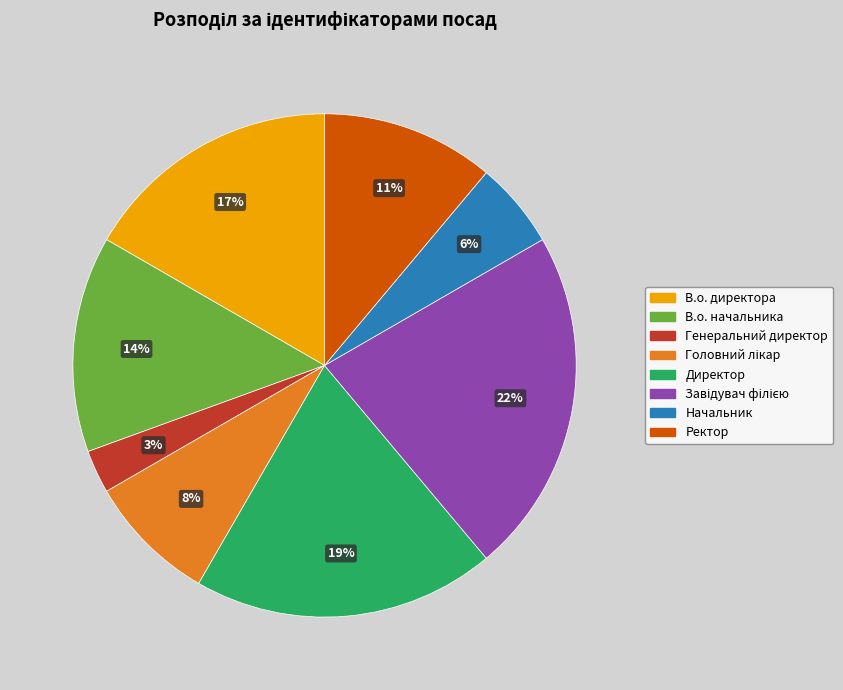

What percentage is the Генеральний директор slice, to the nearest percent?

3%